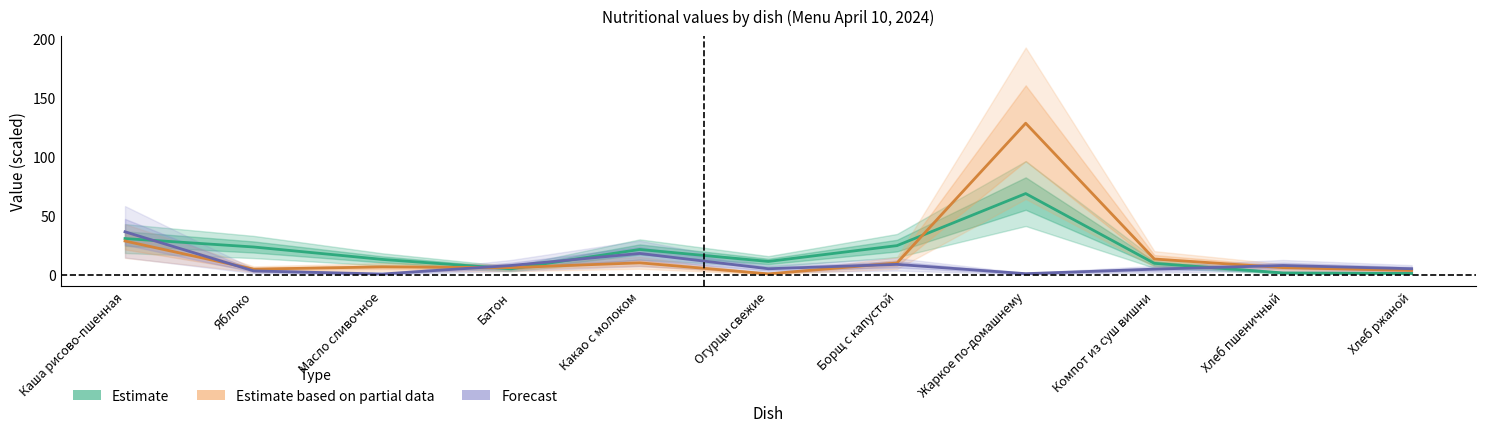

At which label does Estimate based on partial data first exceed 6?

Каша рисово-пшенная